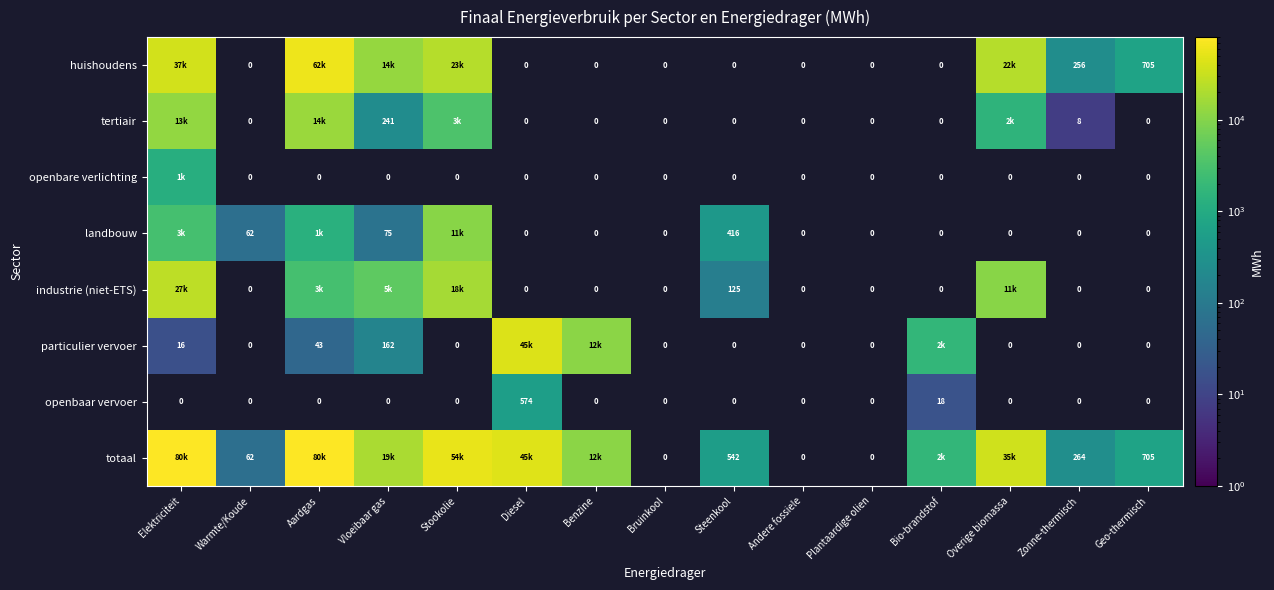

Which has a higher value, Elektriciteit or Aardgas?

Aardgas